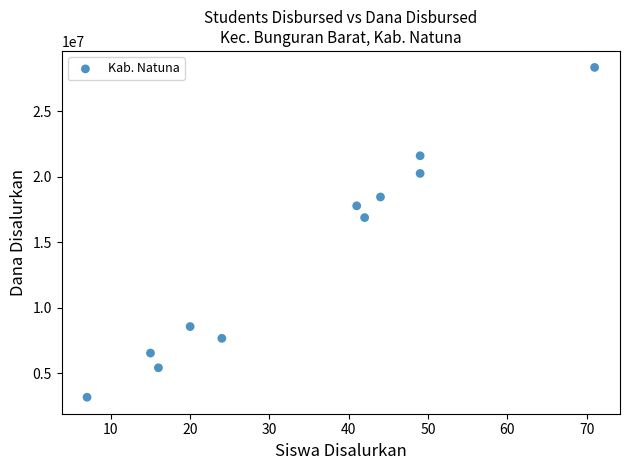

What Y value in the scatter plot is closest to 15750000?

16875000